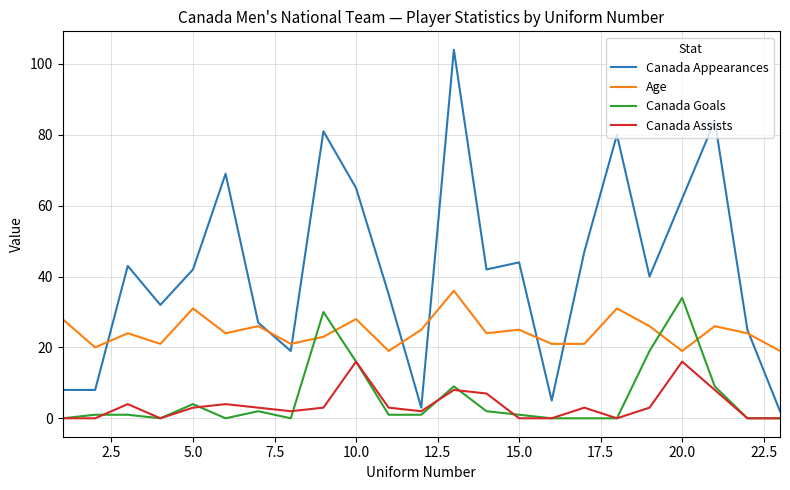

Reading right to left, list all the values displayed in this chart.

Canada Appearances: 2	25	84	62	40	80	47	5	44	42	104	3	35	65	81	19	27	69	42	32	43	8	8
Age: 19	24	26	19	26	31	21	21	25	24	36	25	19	28	23	21	26	24	31	21	24	20	28
Canada Goals: 0	0	9	34	19	0	0	0	1	2	9	1	1	16	30	0	2	0	4	0	1	1	0
Canada Assists: 0	0	8	16	3	0	3	0	0	7	8	2	3	16	3	2	3	4	3	0	4	0	0